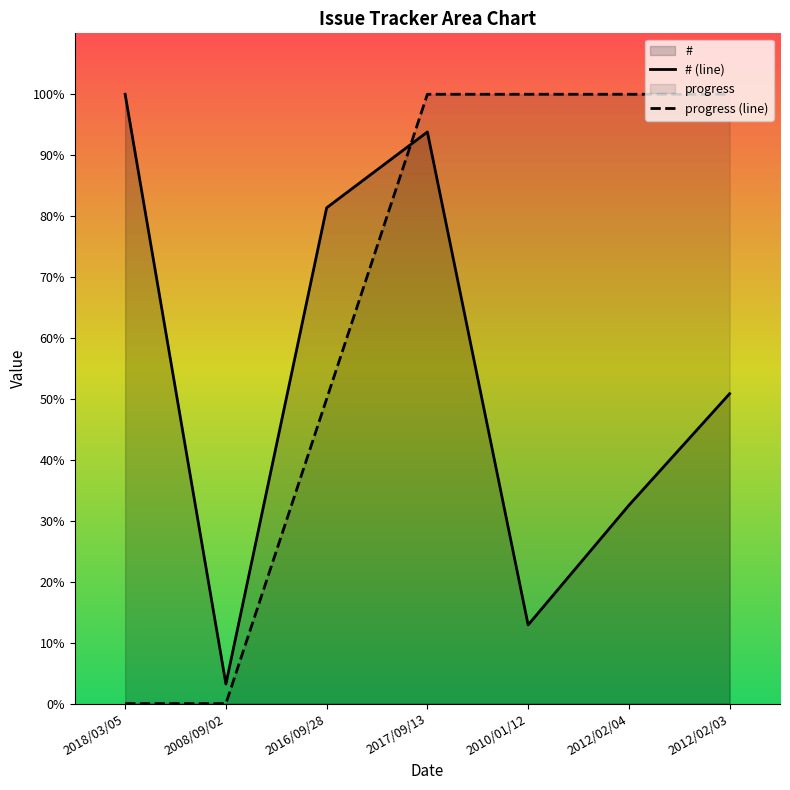

What is the sum of the progress values at 2010/01/12 and 2018/03/05?

4477.0